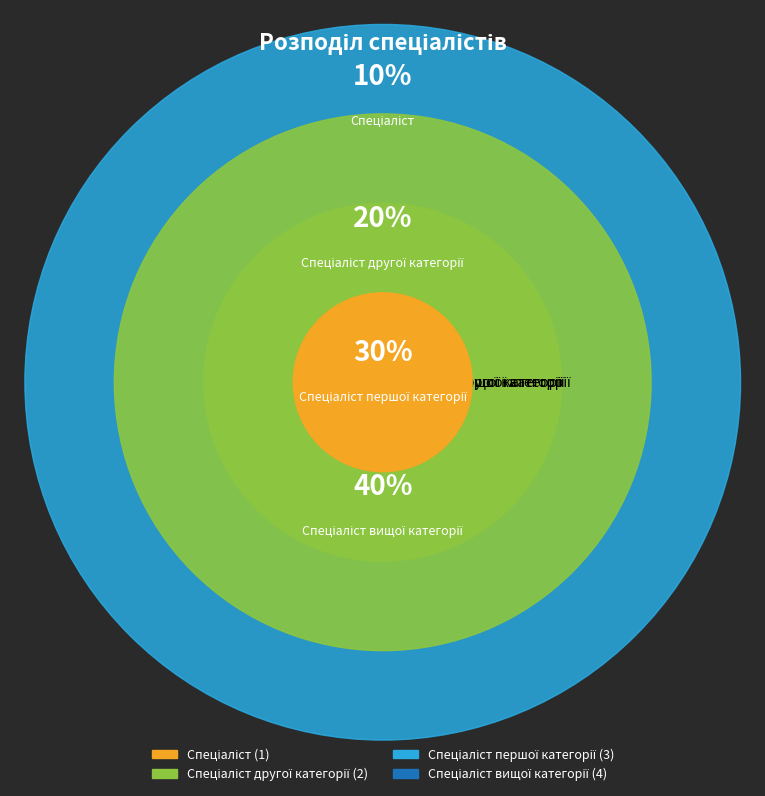

Combined, what portion of the pie is Спеціаліст другої категорії and Спеціаліст вищої категорії?

60.0%